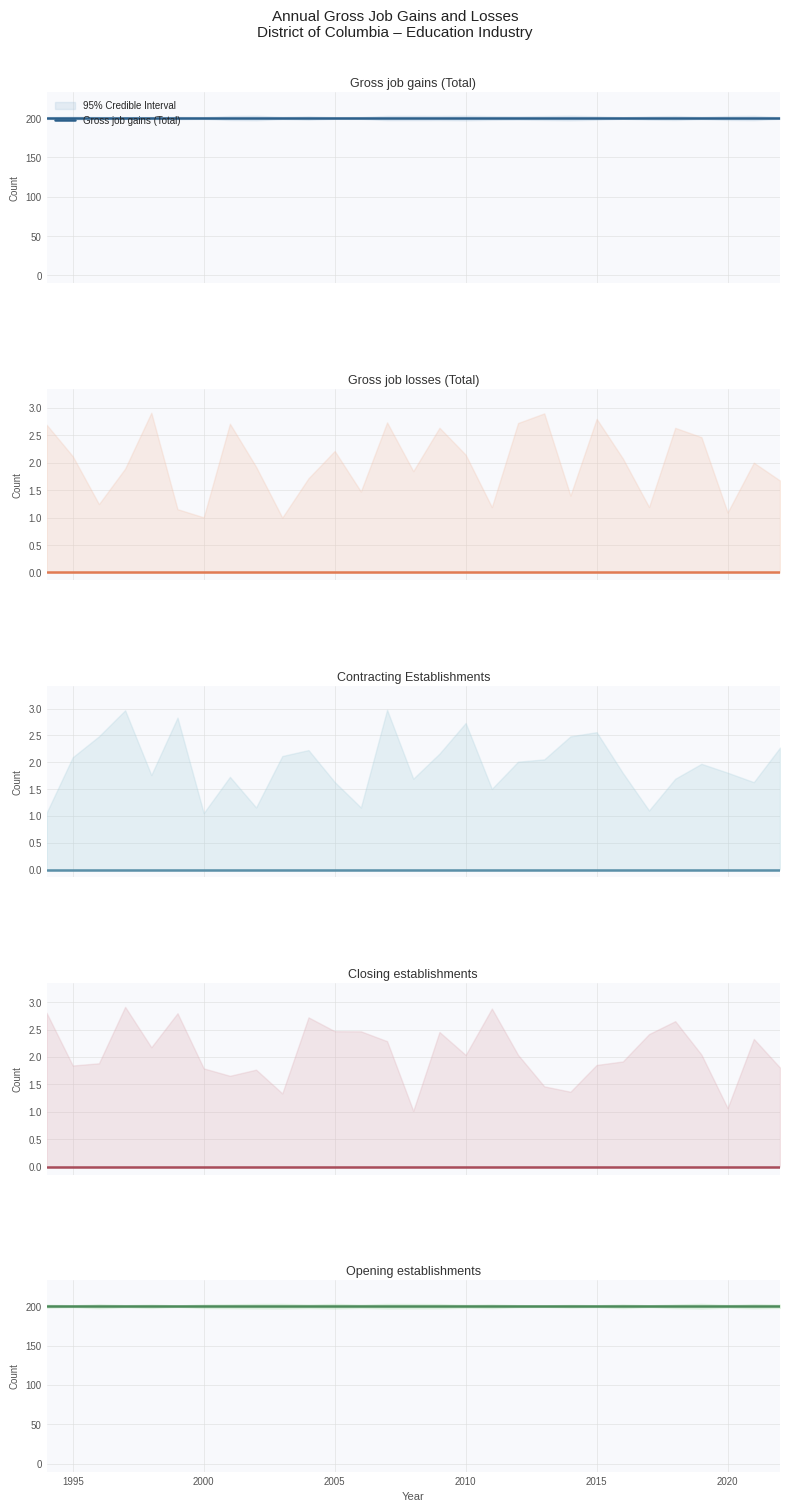

True or false: Closing establishments has more than 0 interior local peaks.

False